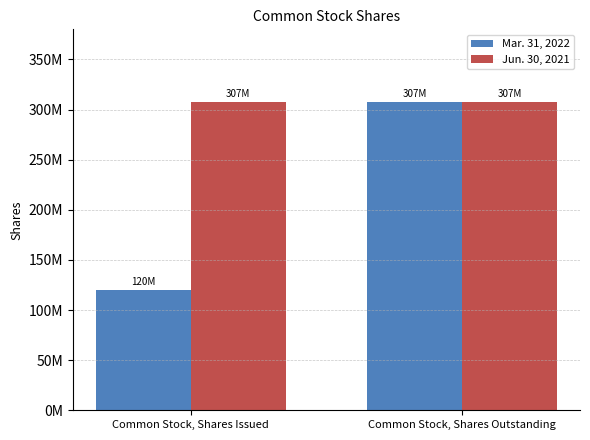

Does the chart contain stacked bars?

No